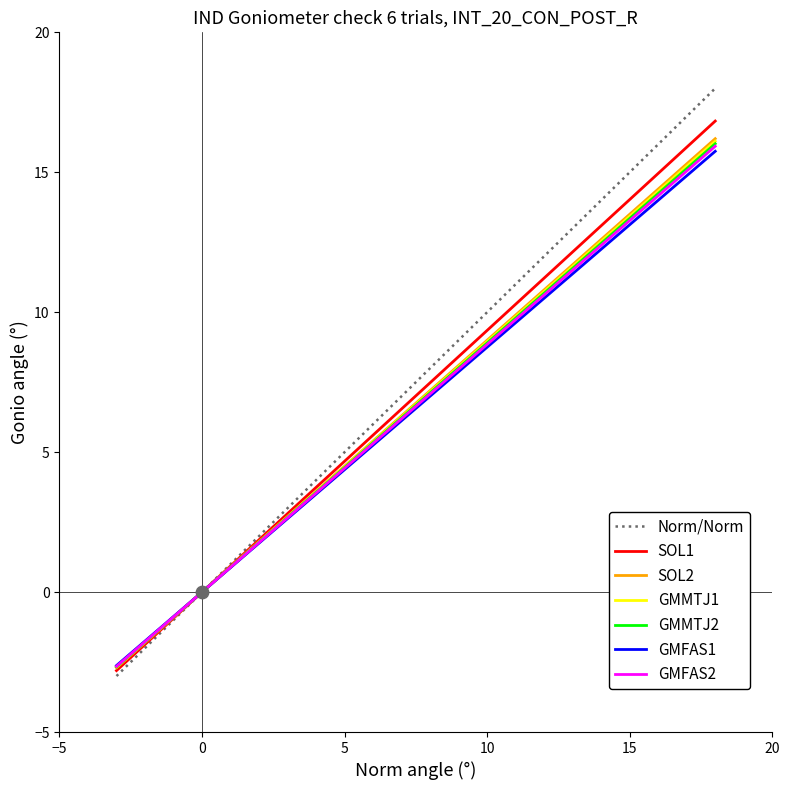

What is the minimum value for GMFAS2?

-2.7